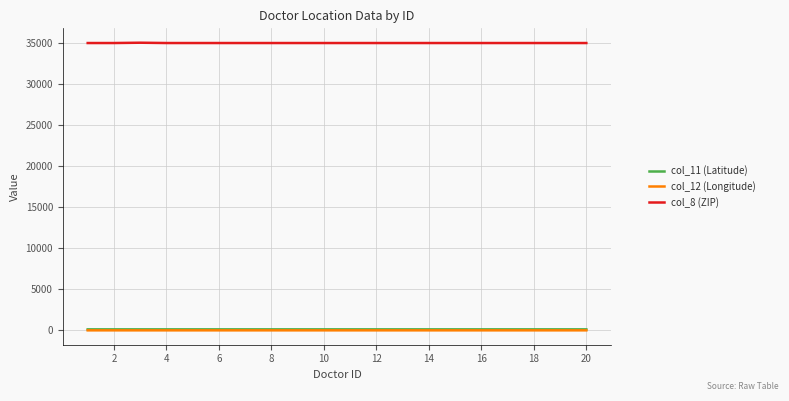

Count the number of categories in the chart.

20